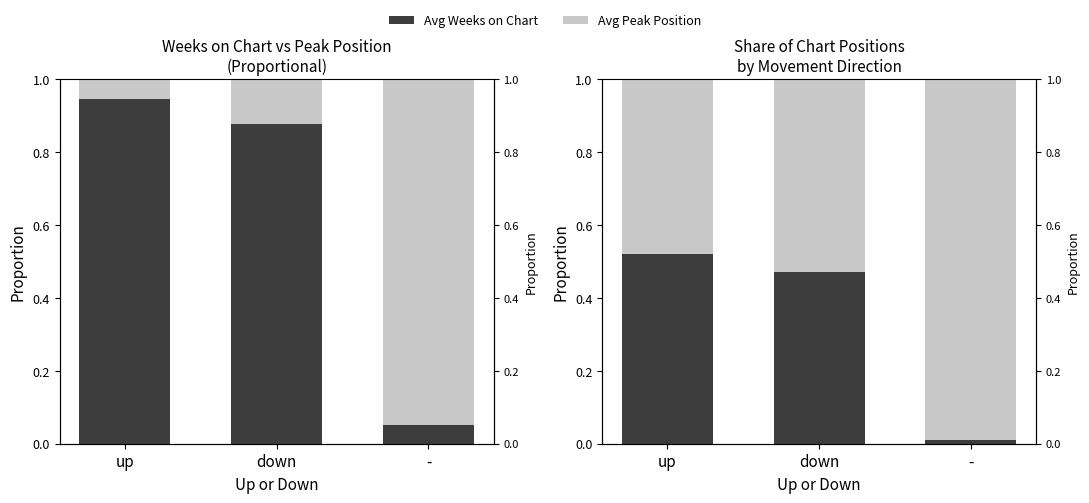

True or false: Share of Positions has a value of 0.6 at down.

False